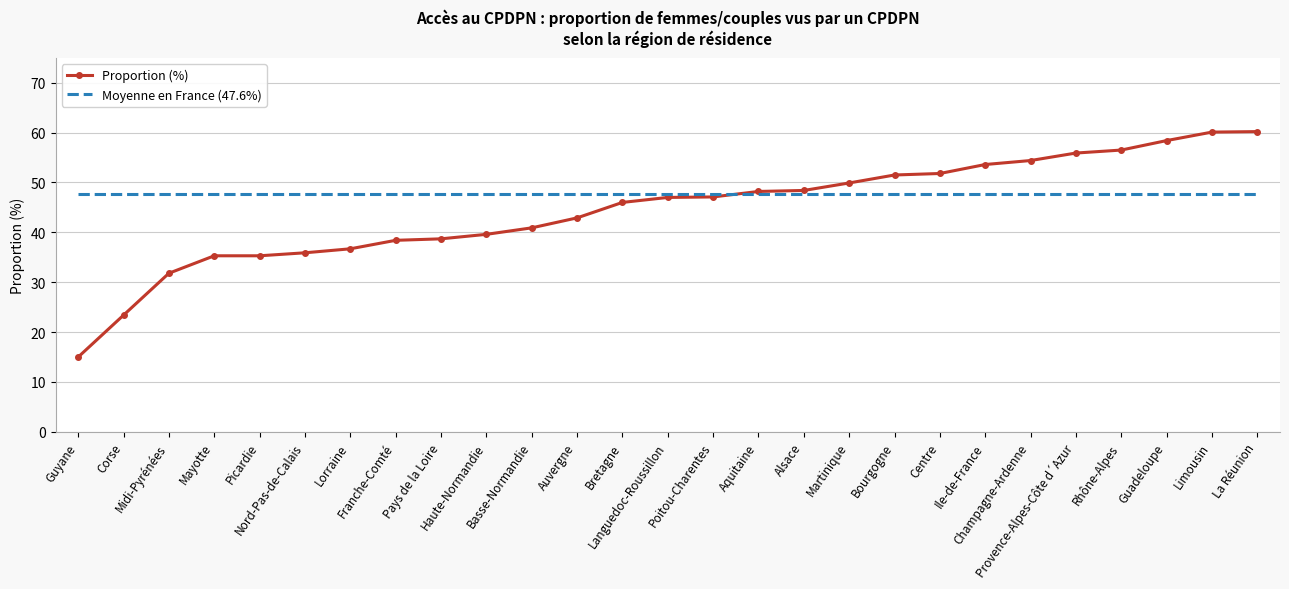

Which series has the largest total across all categories?

Moyenne en France (47.6%)